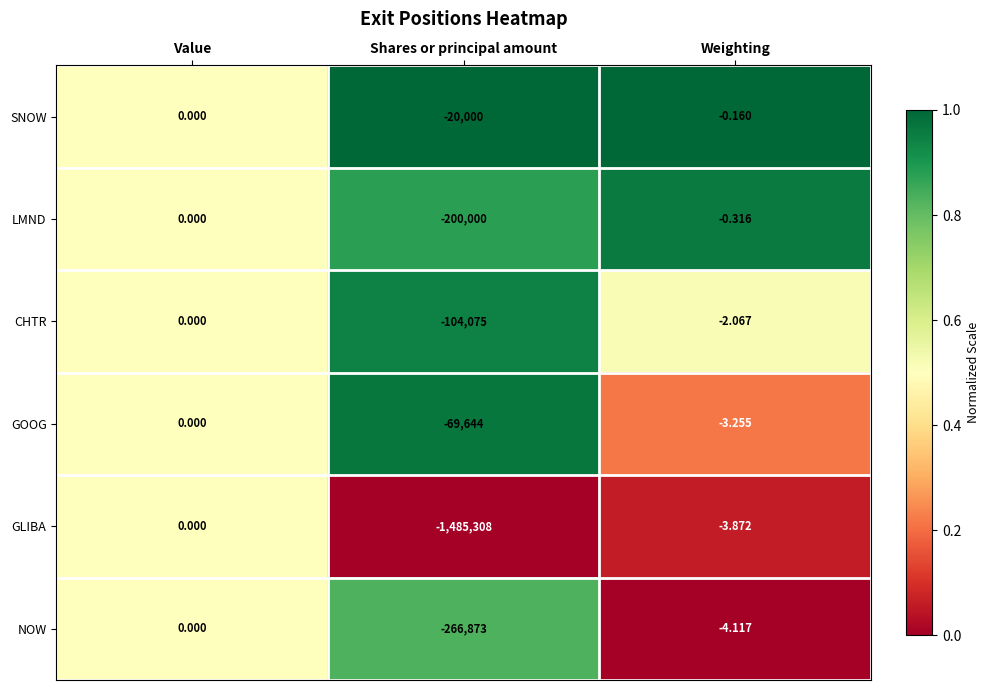

Which label corresponds to the smallest value in the chart?

Shares or principal amount